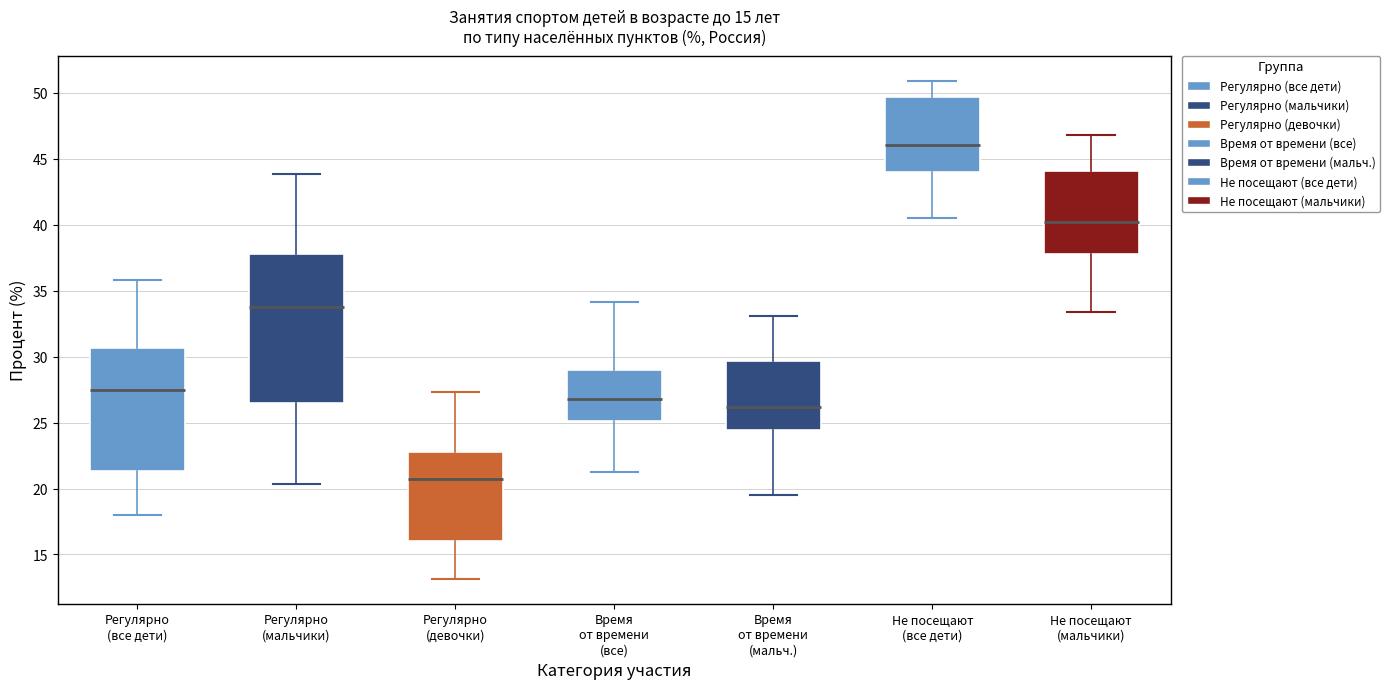

Which box's median line is the lowest?

Регулярно (девочки)